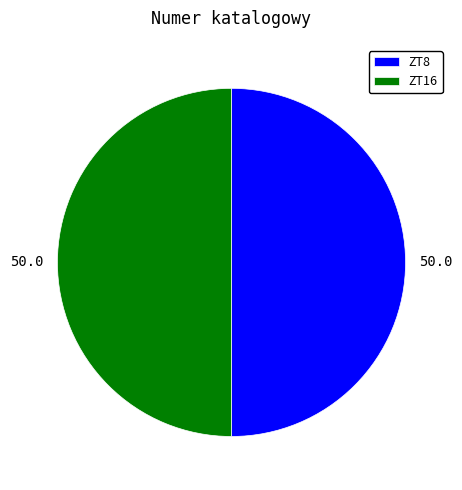

Is it true that ZT8 is 37% of the pie?

False